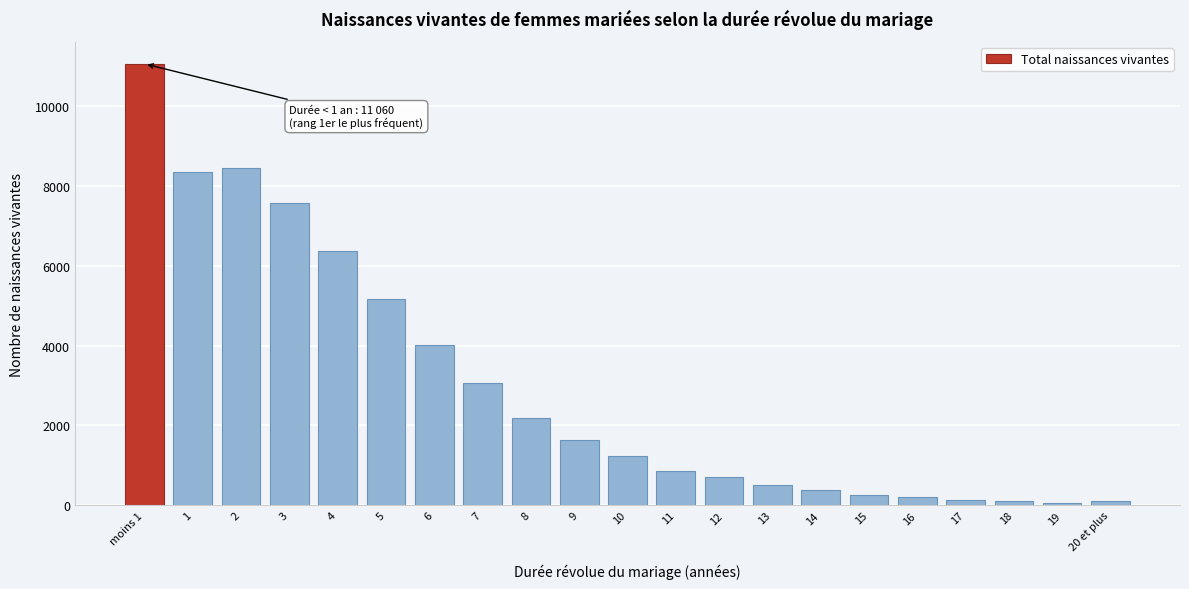

The value at 7 is 3064. True or false?

True